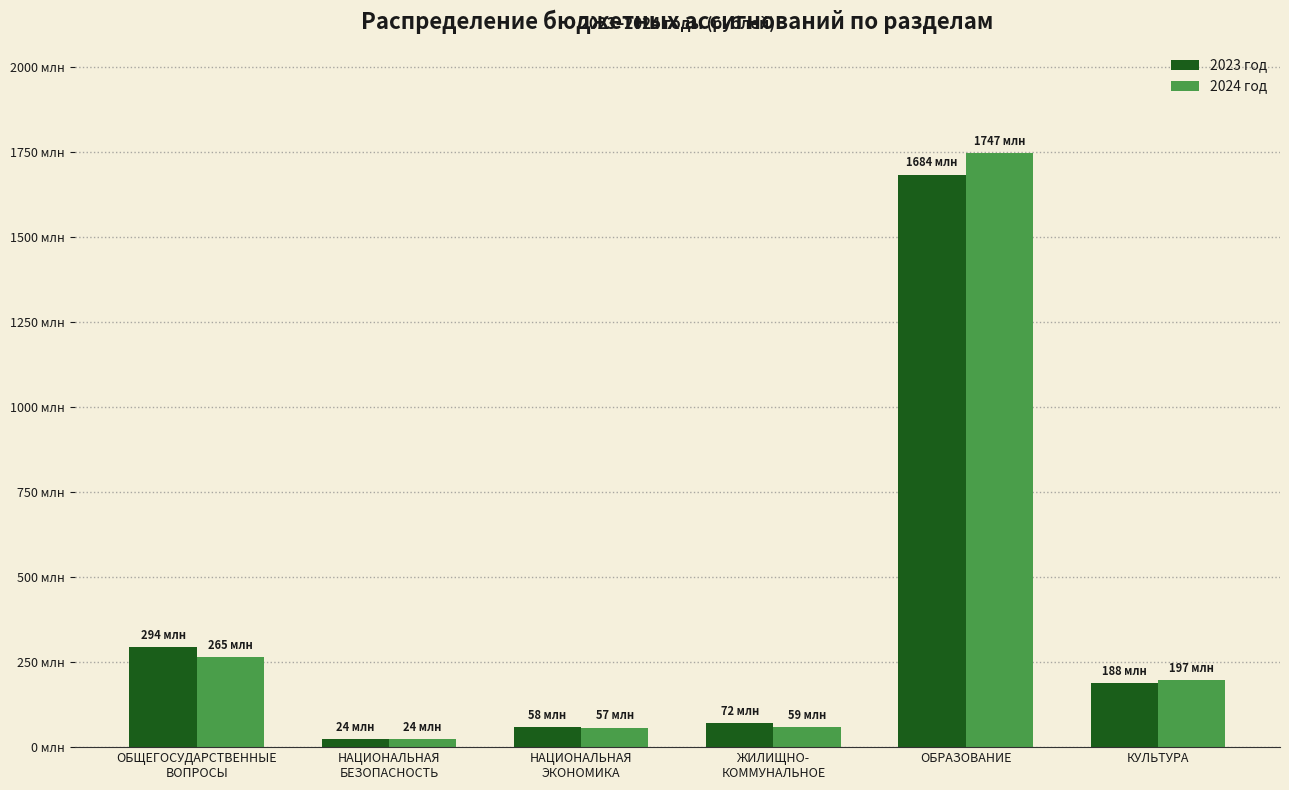

What is the sum of the 2023 год values at КУЛЬТУРА and ЖИЛИЩНО-
КОММУНАЛЬНОЕ?

259761156.5